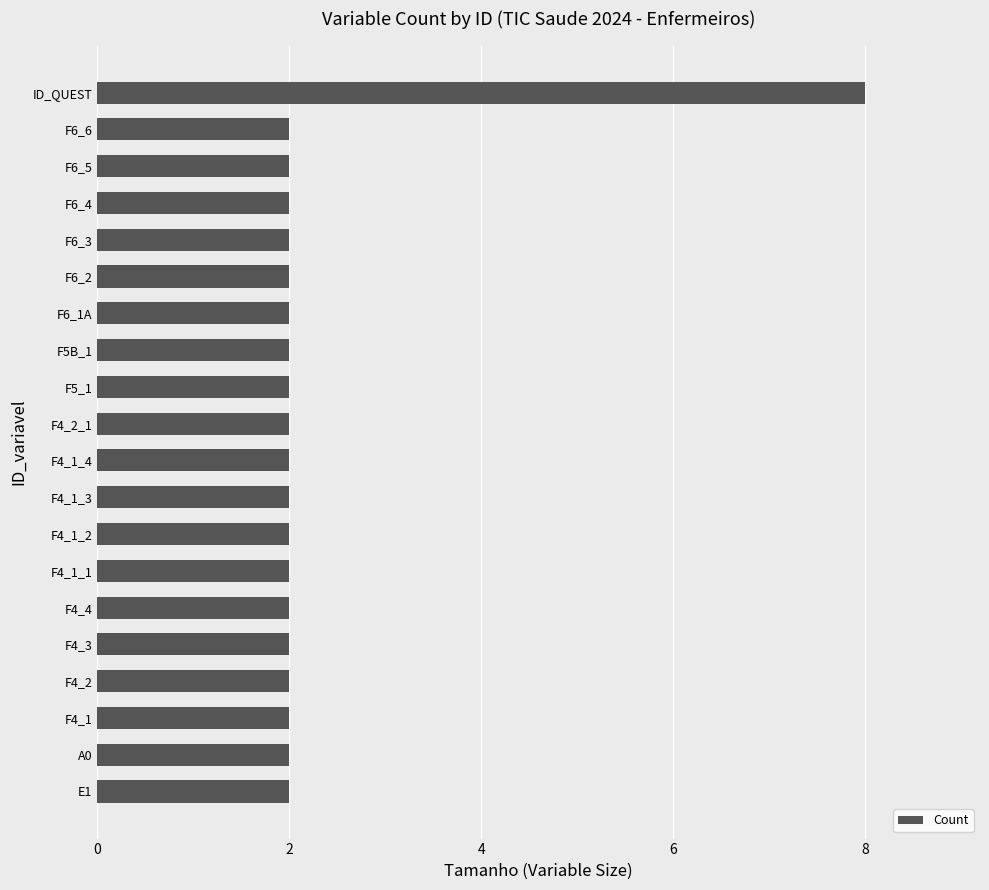

Is it true that the value at ID_QUEST is 8?

True